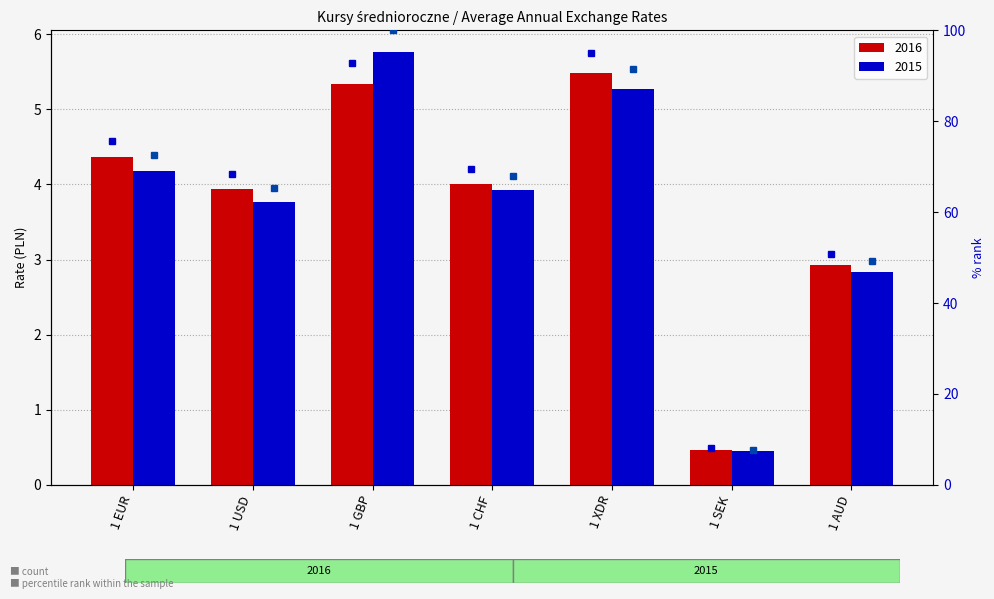

What is the value of the percentile rank 2016 bar at the 4th from the left?

69.4